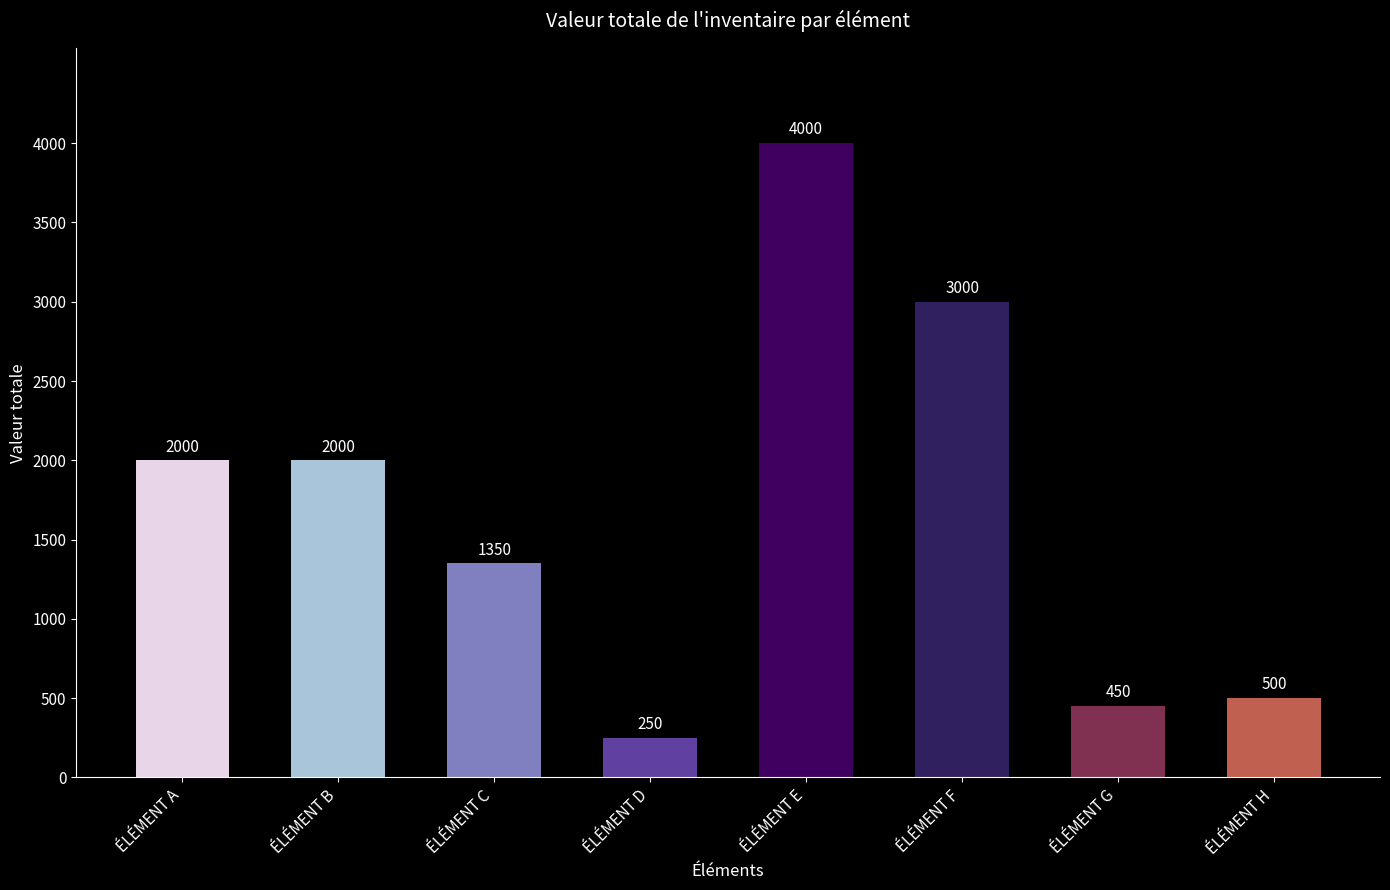

Which category has the lowest value across all series?

ÉLÉMENT D